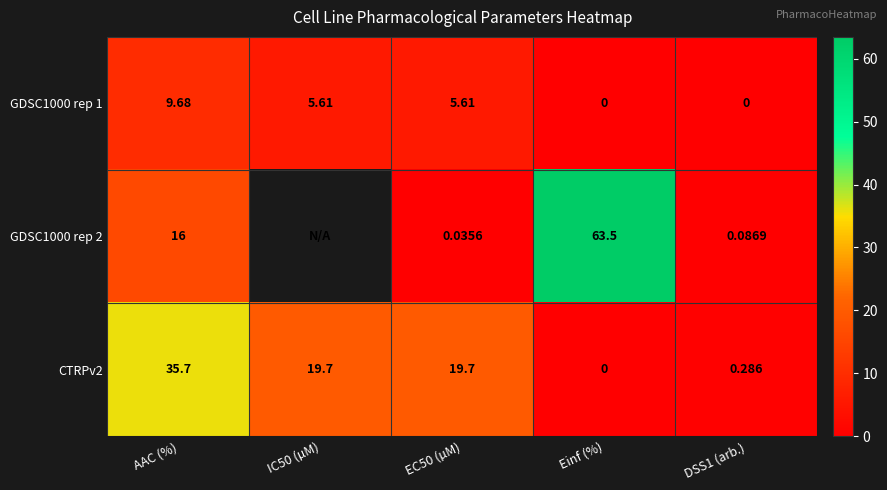

What is the difference between the maximum and minimum values in the GDSC1000 rep 1 series?

9.7